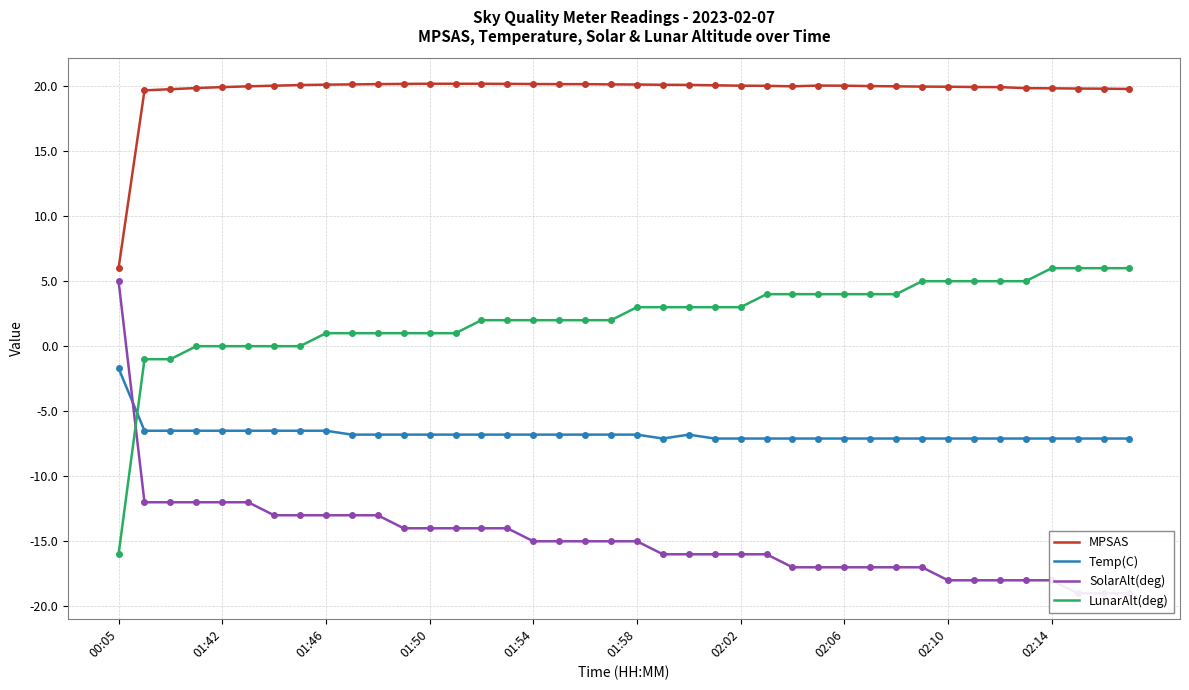

At how many categories does at least one series exceed 17?

39